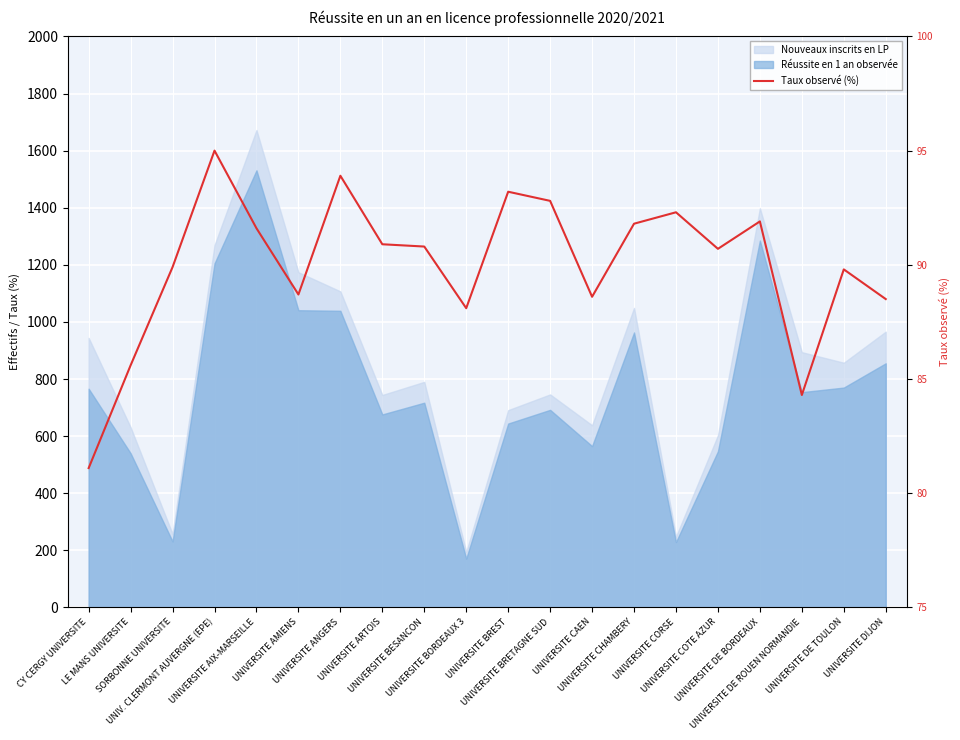

Count the number of values greater than 90.

11